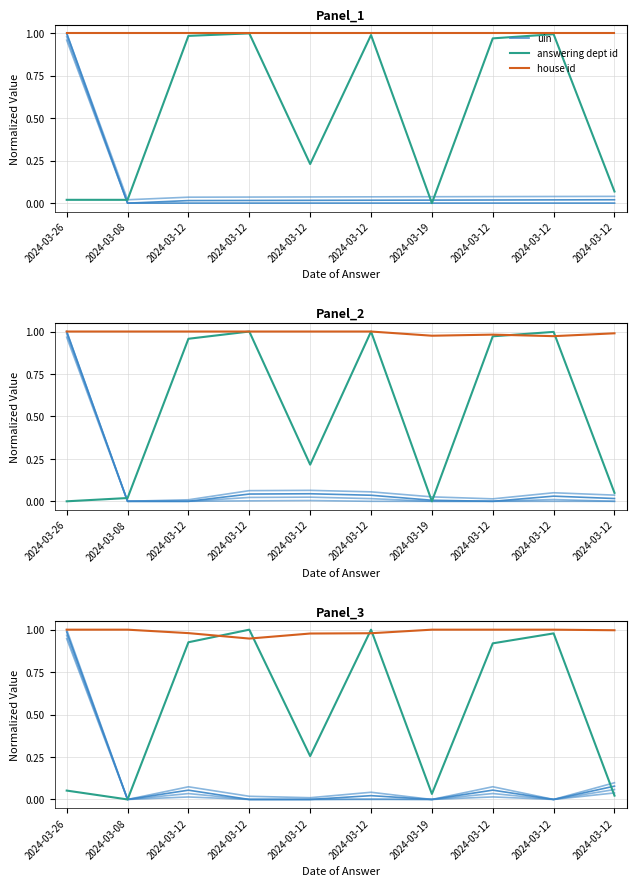

Reading right to left, transcribe all the data shown in this chart.

uin: 2024-03-12=0.1	2024-03-12=0.0	2024-03-12=0.1	2024-03-19=0.0	2024-03-12=0.0	2024-03-12=0.0	2024-03-12=0.0	2024-03-12=0.1	2024-03-08=0.0	2024-03-26=1.0
answering dept id: 2024-03-12=0.0	2024-03-12=1.0	2024-03-12=0.9	2024-03-19=0.0	2024-03-12=1.0	2024-03-12=0.3	2024-03-12=1.0	2024-03-12=0.9	2024-03-08=0.0	2024-03-26=0.1
house id: 2024-03-12=1.0	2024-03-12=1.0	2024-03-12=1.0	2024-03-19=1.0	2024-03-12=1.0	2024-03-12=1.0	2024-03-12=0.9	2024-03-12=1.0	2024-03-08=1.0	2024-03-26=1.0